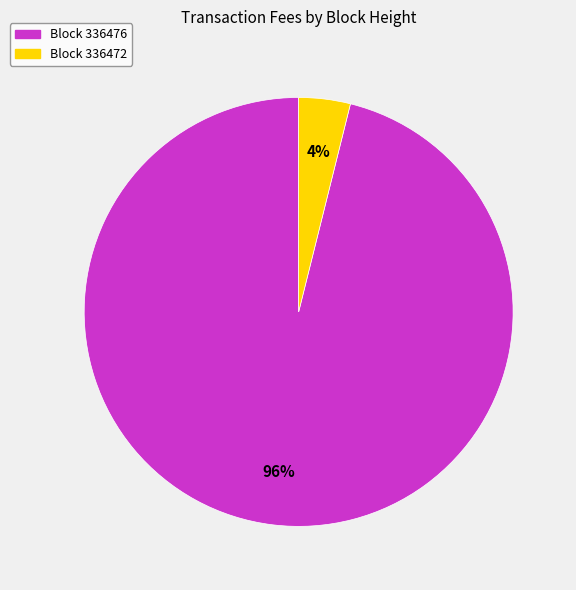

Is the sum of Block 336472 and Block 336476 greater than half?

Yes